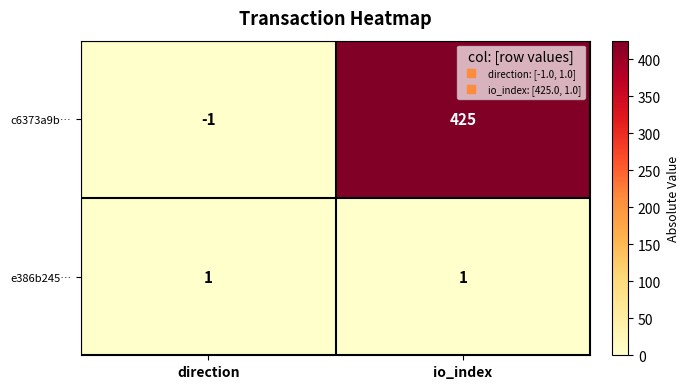

Rank the series by their maximum value, from highest to lowest.

c6373a9b…, e386b245…